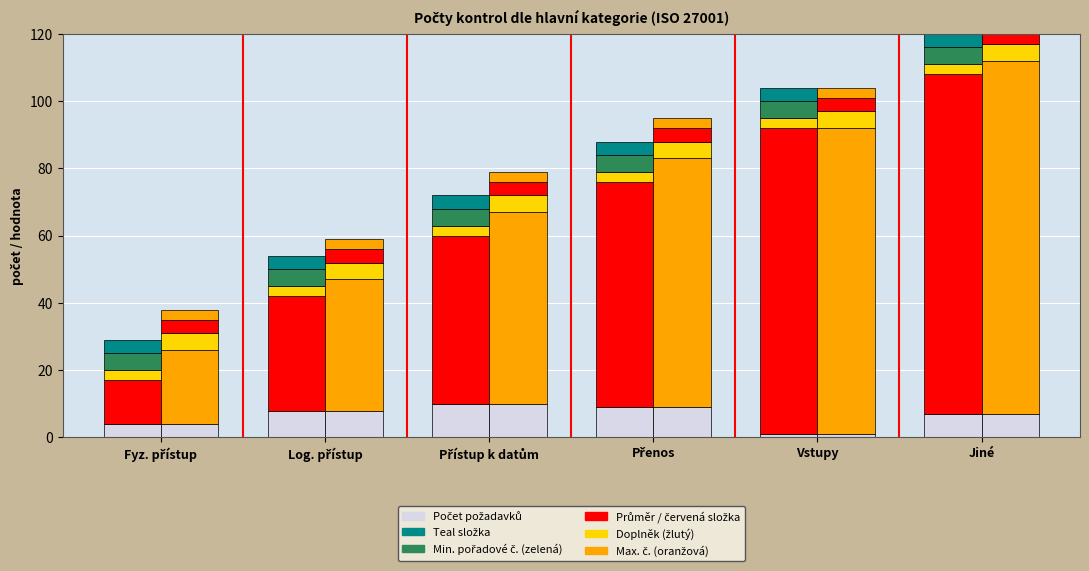

True or false: Teal složka has a value of 2 at Fyz. přístup.

False